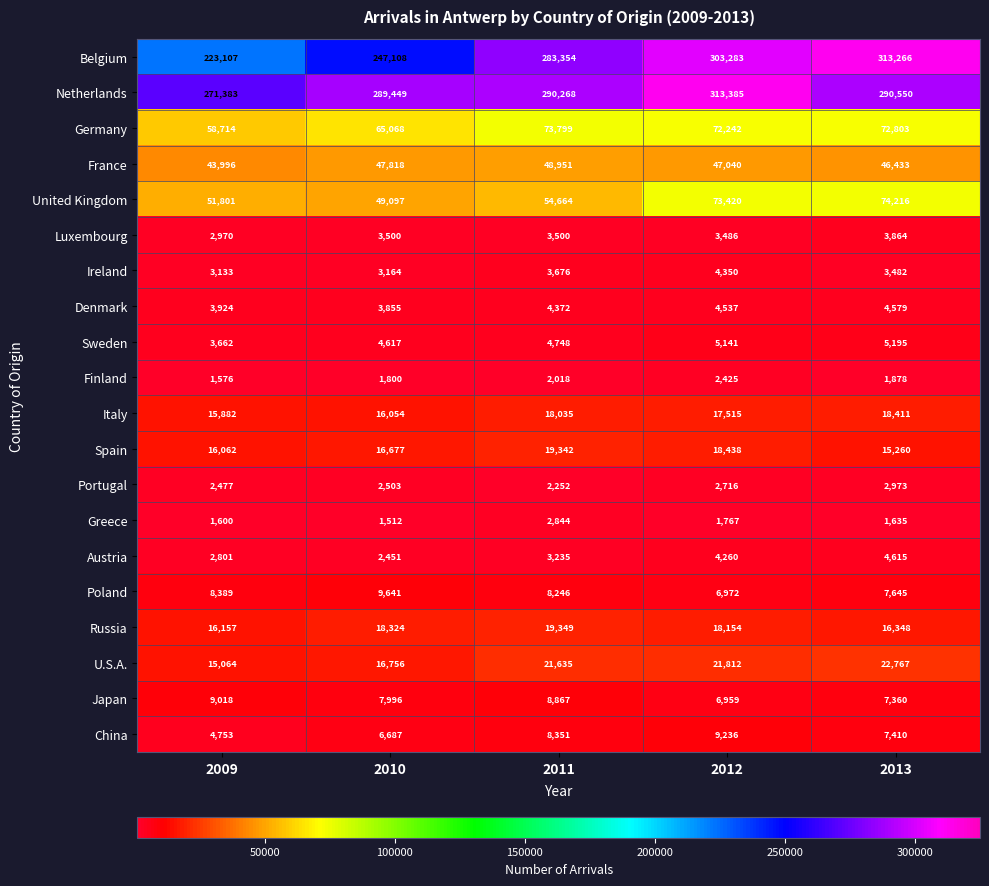

What is the average value of the China series?

7287